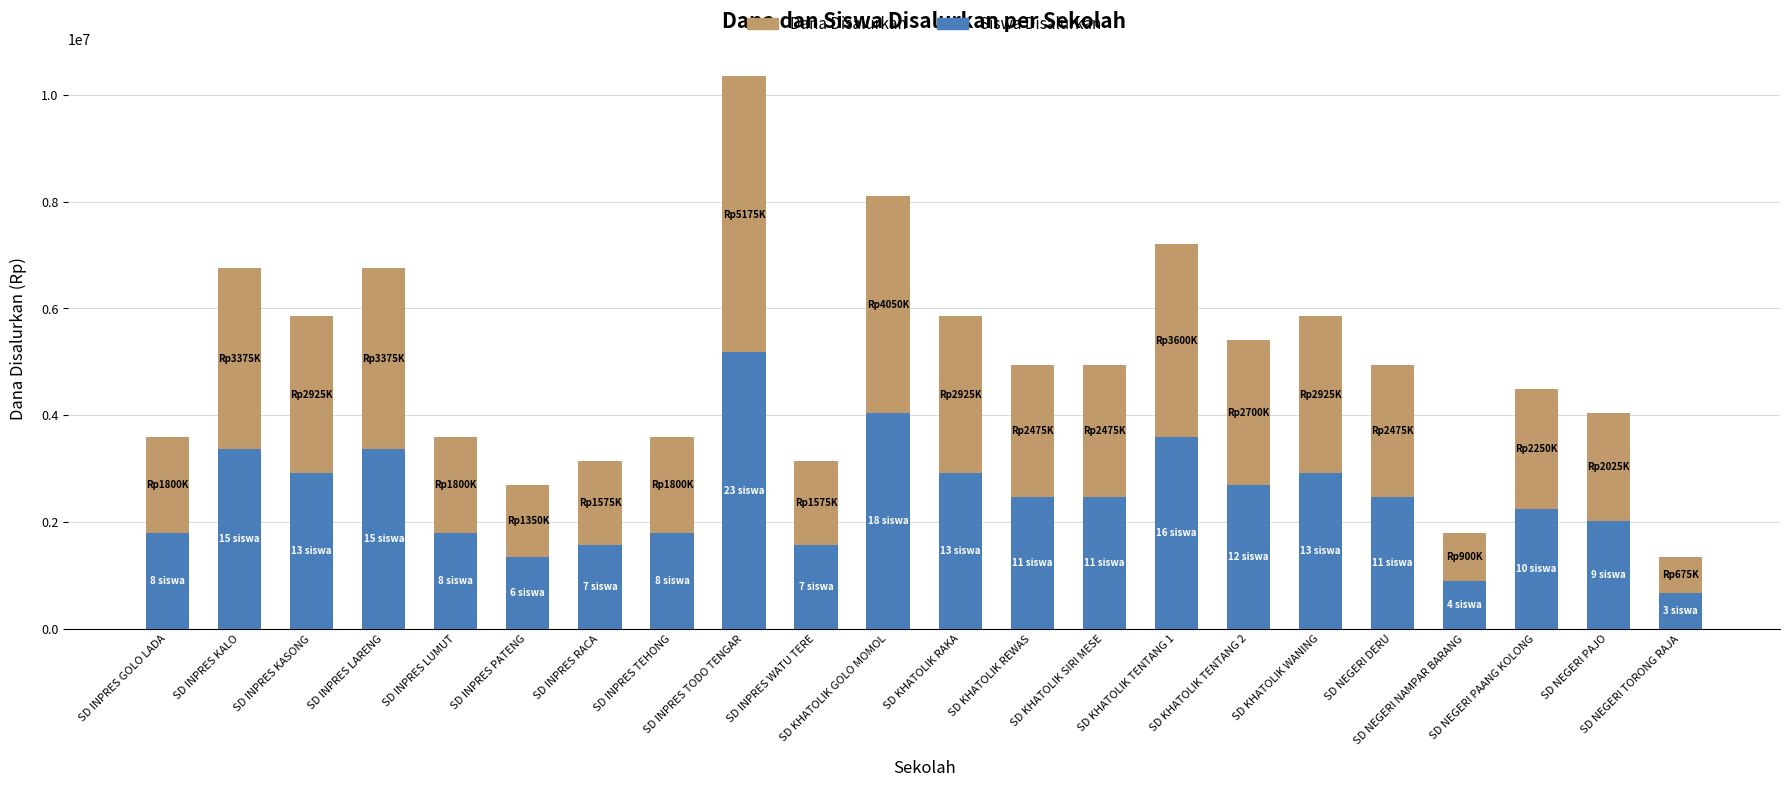

What is the difference between the maximum and minimum values in the Siswa Disalurkan series?

4500000